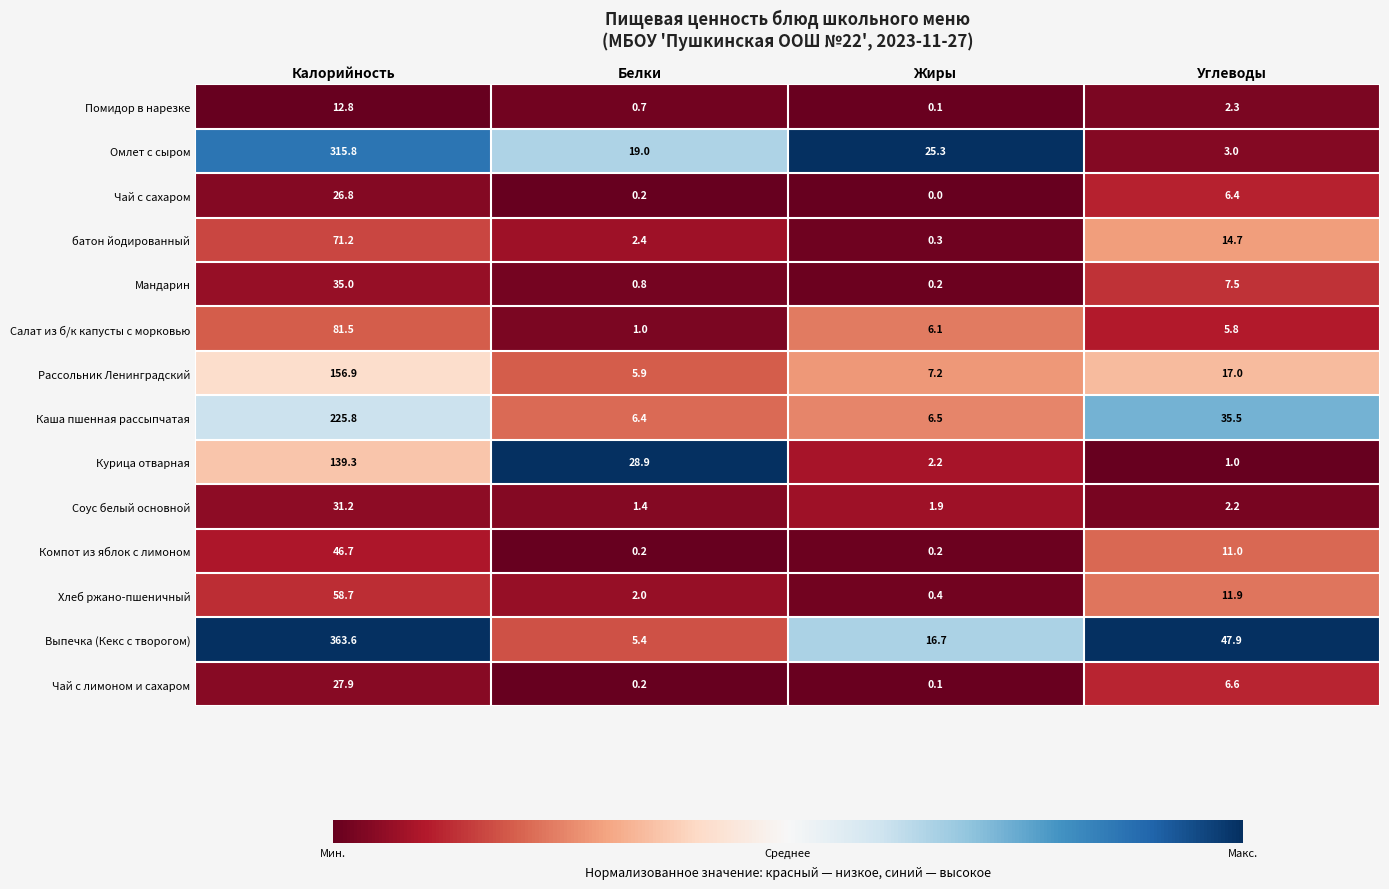

Which series changed the most between Калорийность and Белки?

Выпечка (Кекс с творогом)